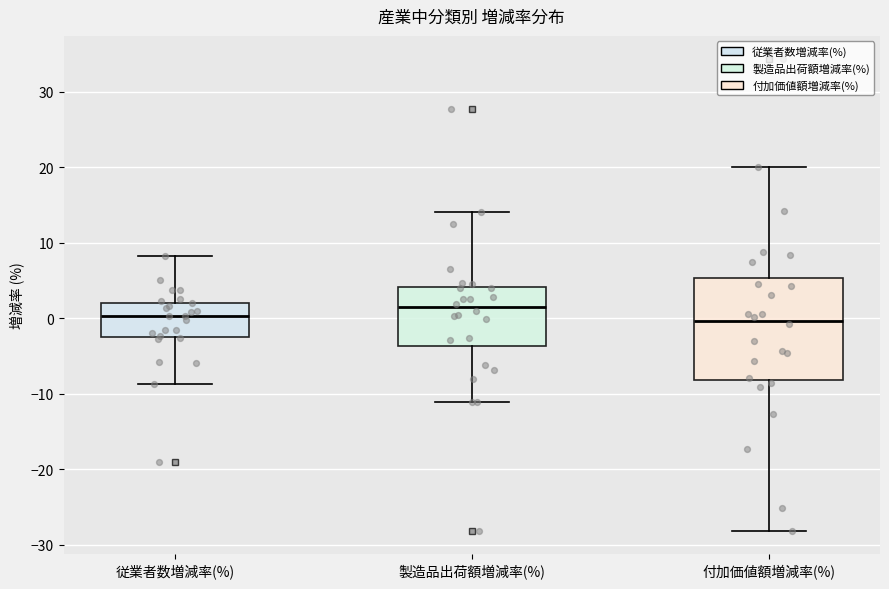

Reading left to right, transcribe this box plot: for each box, give where its median line is, the range the box spans, and where its two whiskers end, as read against the y-axis. The values are not printed on the chart, so give them approximately, as read against the axis.

従業者数増減率(%): median 0, box -2 to 2, whiskers -9 to 8
製造品出荷額増減率(%): median 1, box -4 to 4, whiskers -11 to 14
付加価値額増減率(%): median 0, box -8 to 5, whiskers -28 to 20